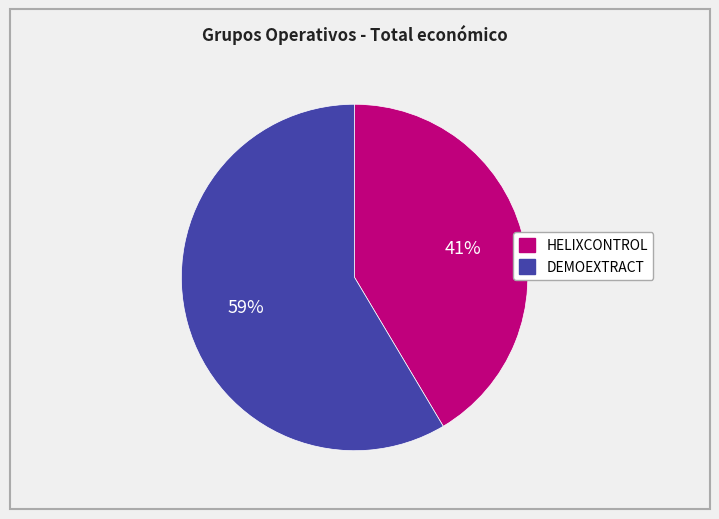

What is the smallest slice in the pie chart?

HELIXCONTROL